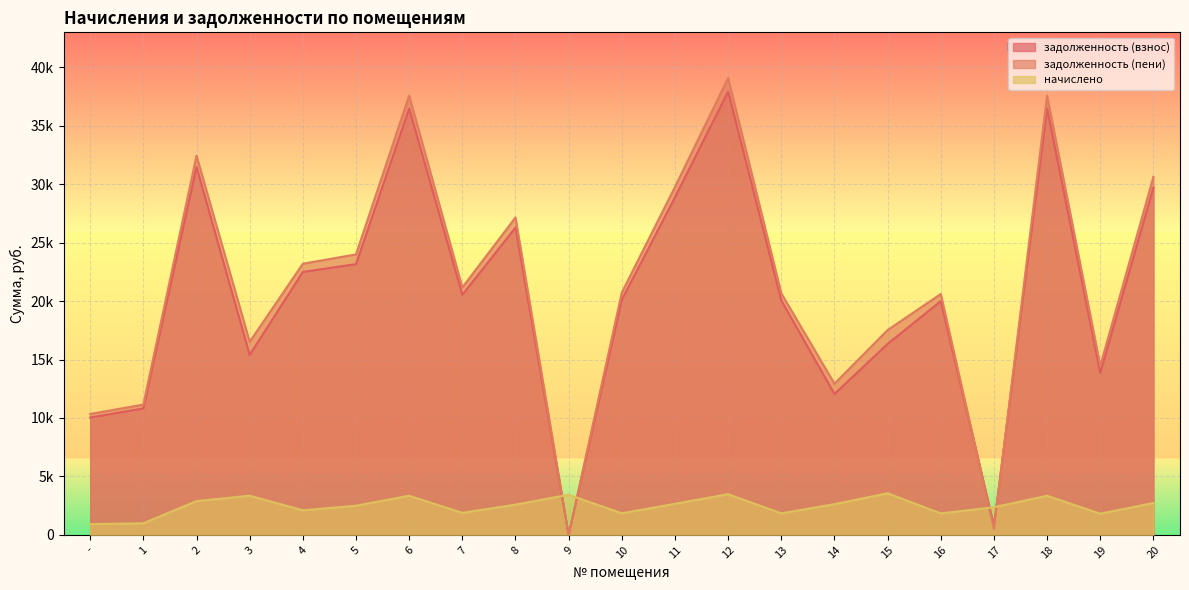

At which category does the chart reach its minimum across all series?

9